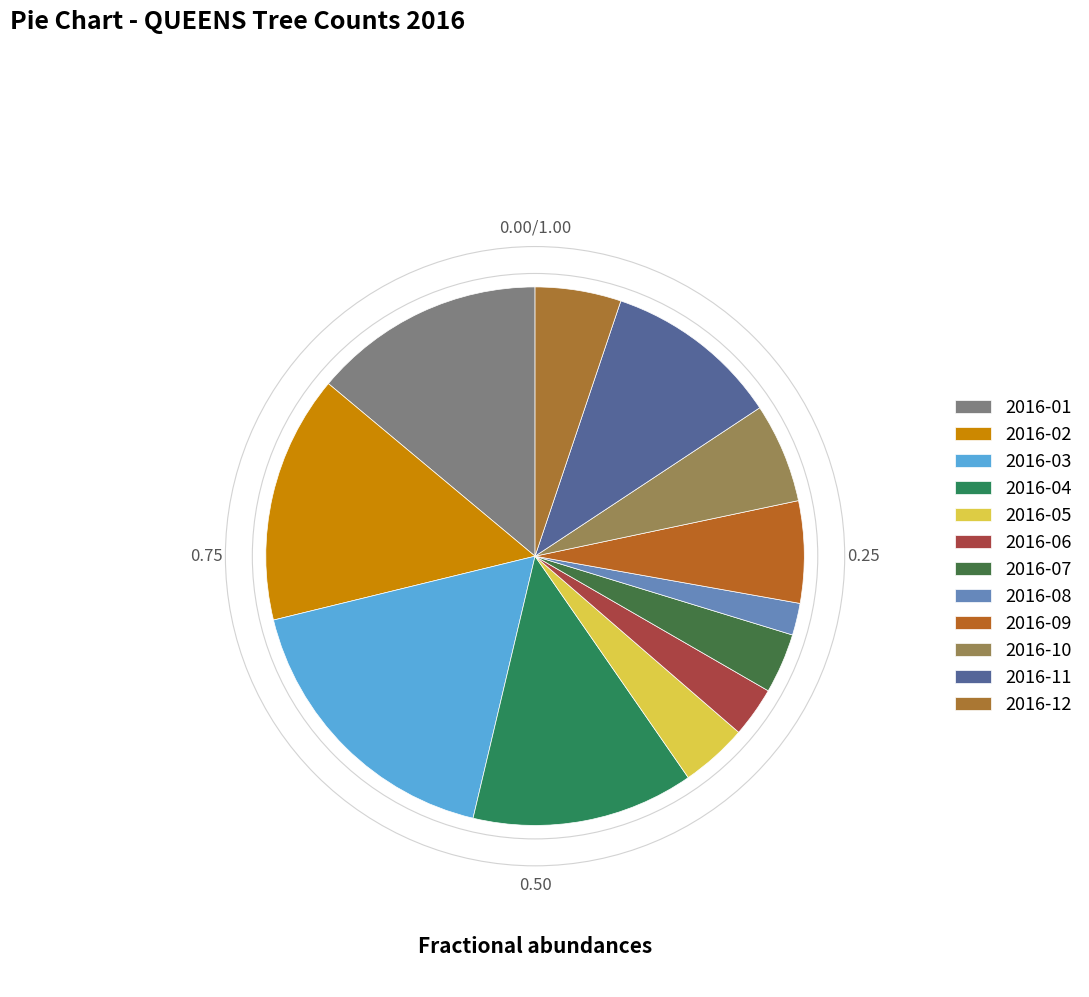

How many slices are in this pie chart?

12